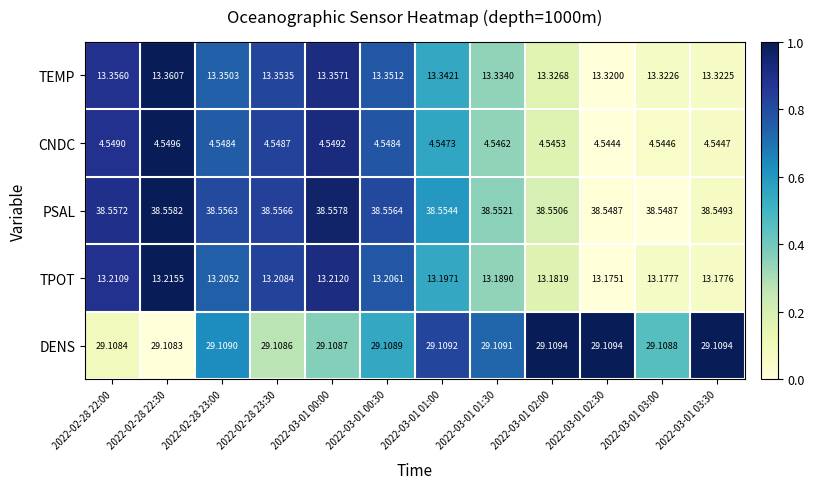

Rank the series by their maximum value, from lowest to highest.

CNDC, TPOT, TEMP, DENS, PSAL